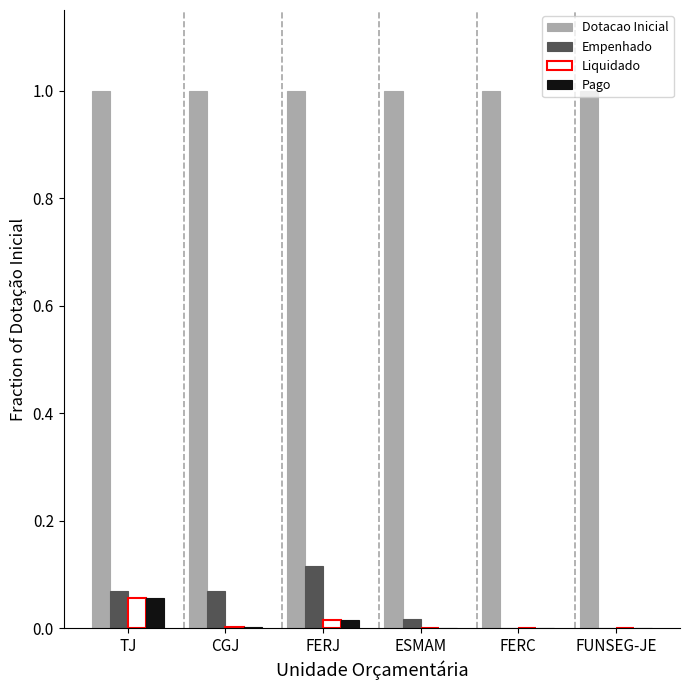

Which series has the largest total across all categories?

Dotacao Inicial